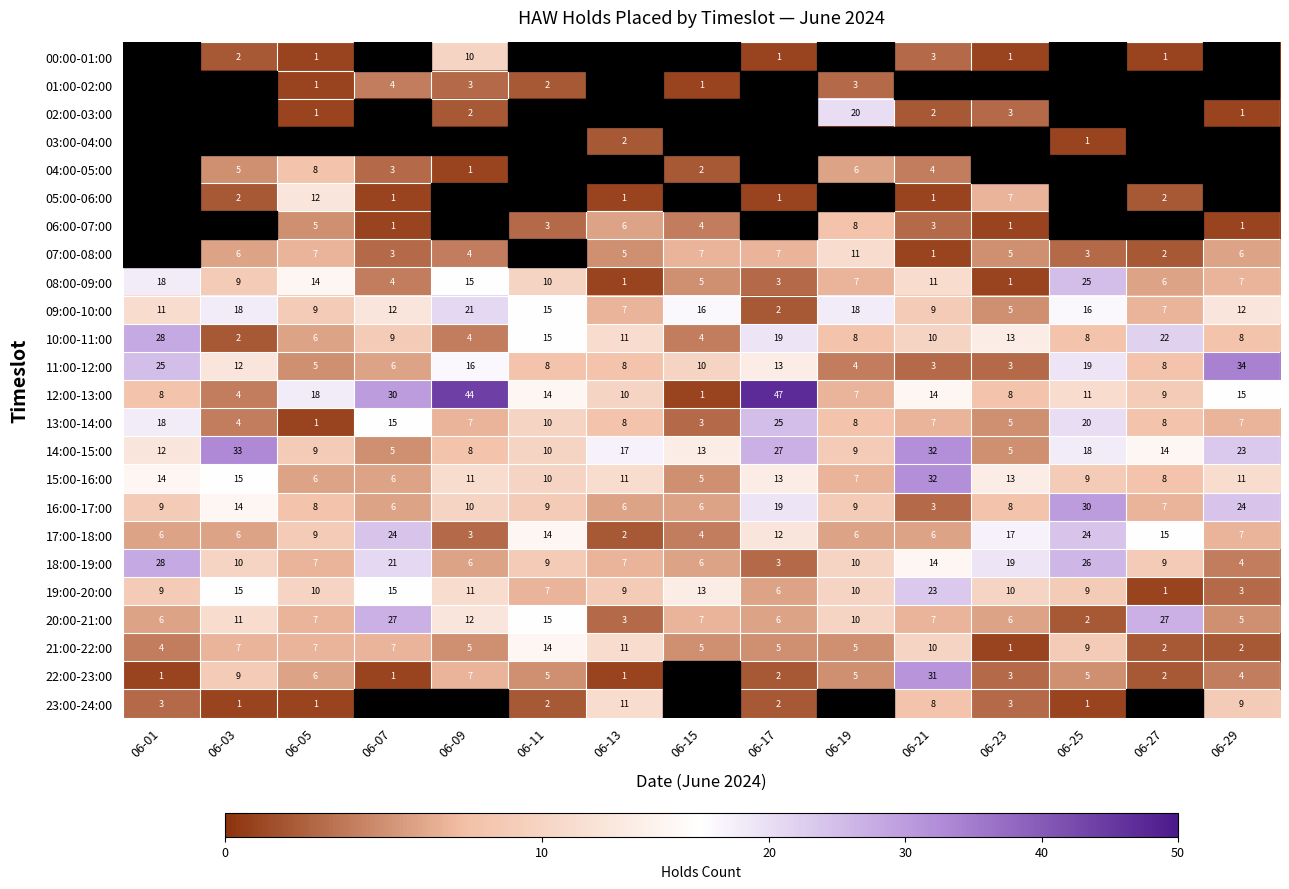

What is the sum of the 17:00-18:00 values at 06-11 and 06-19?

20